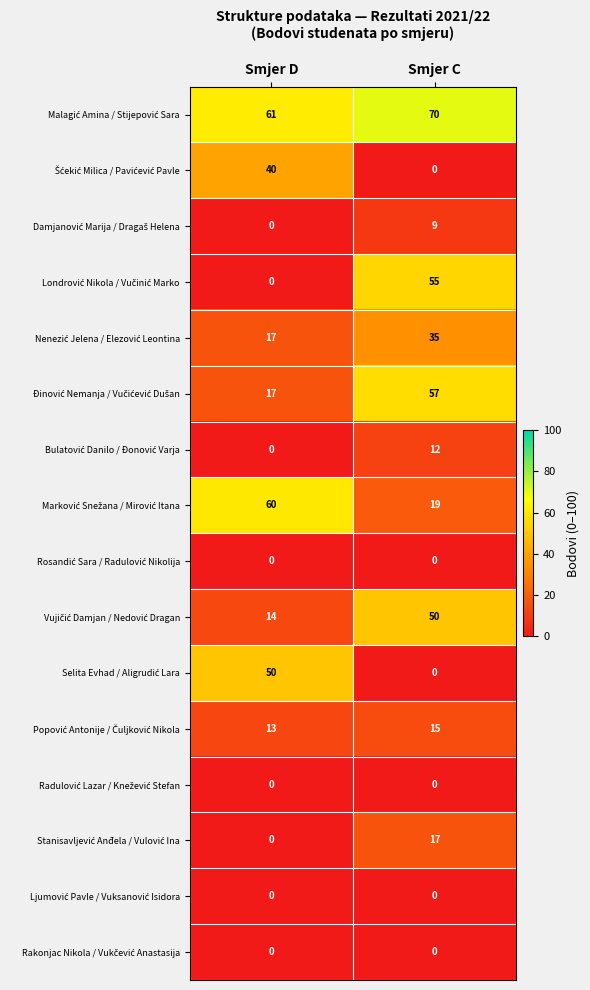

At which category is the sum across all series the highest?

Smjer C